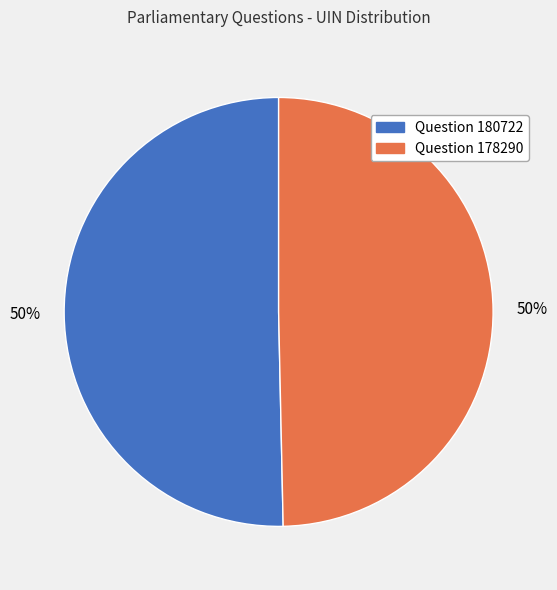

How many segments does this pie chart have?

2